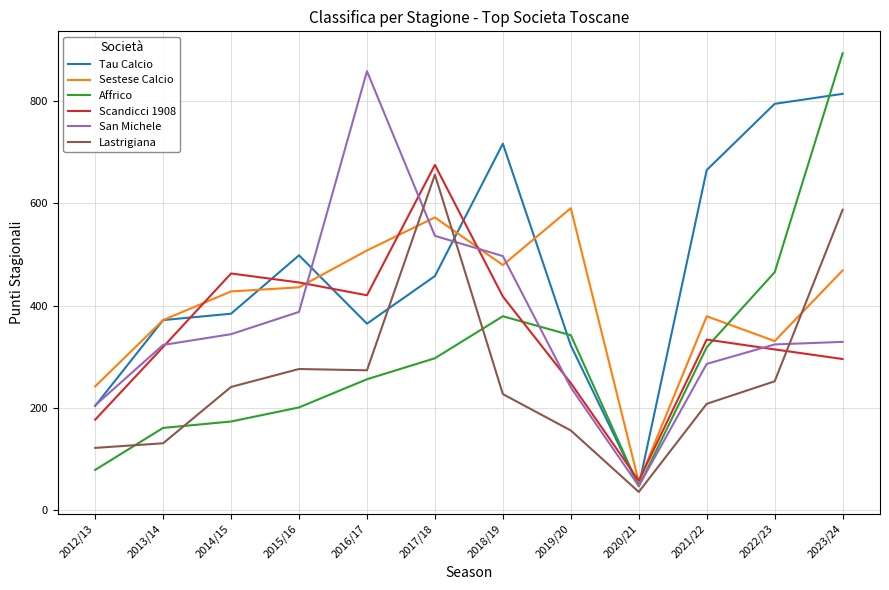

At which label does Tau Calcio reach its minimum?

2020/21